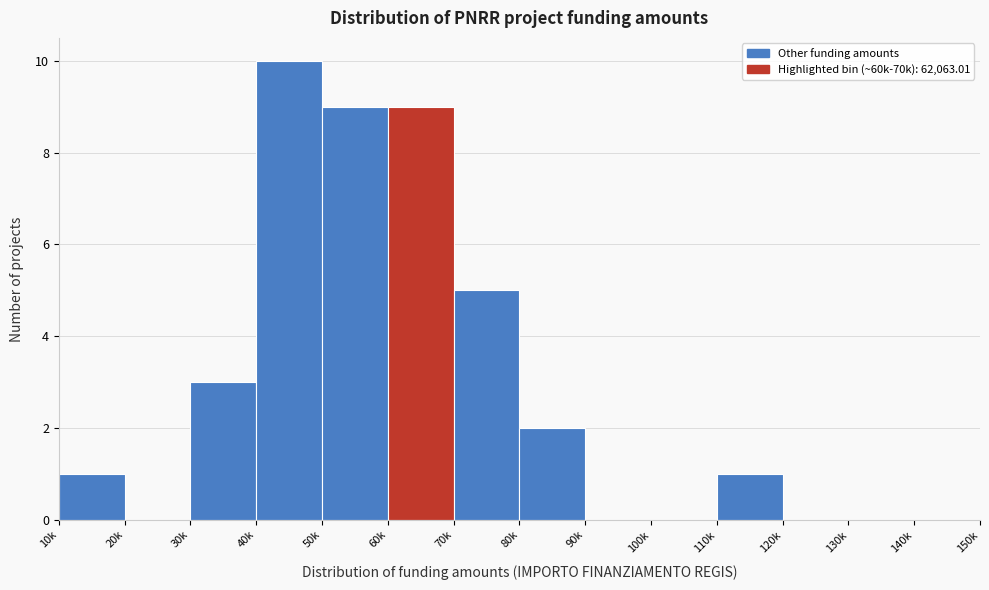

Reading left to right, transcribe all the data shown in this chart.

10k=1	20k=0	30k=3	40k=10	50k=9	60k=9	70k=5	80k=2	90k=0	100k=0	110k=1	120k=0	130k=0	140k=0